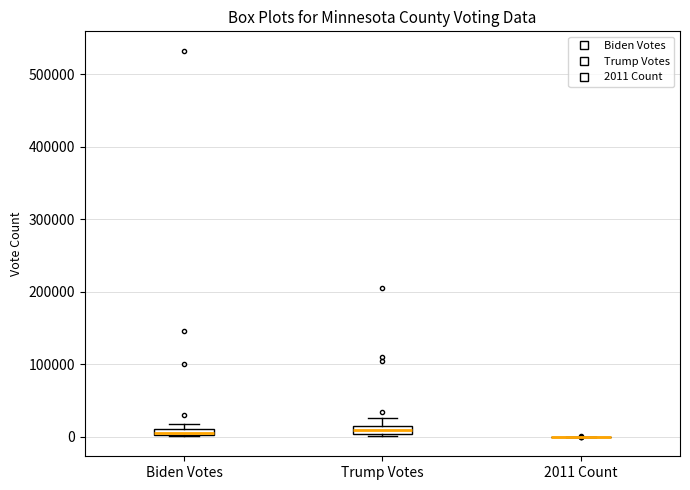

Where does the median line of the box for Trump Votes sit on the y-axis? The values are not printed on the chart, so give them approximately, as read against the axis.

10000